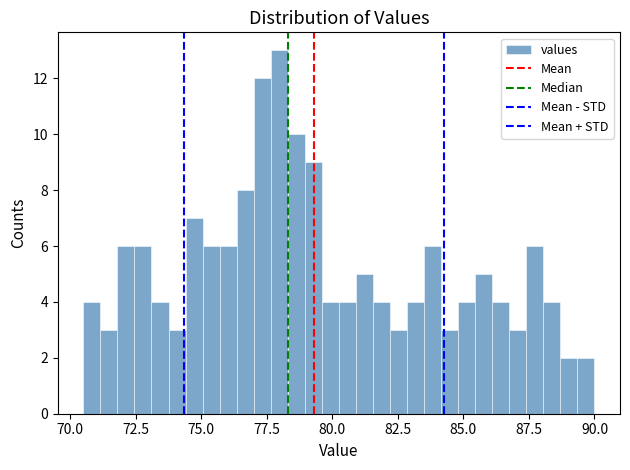

Around what value on the x-axis is the tallest bar? Give the approximate position of its centre, as read against the axis.

78.0